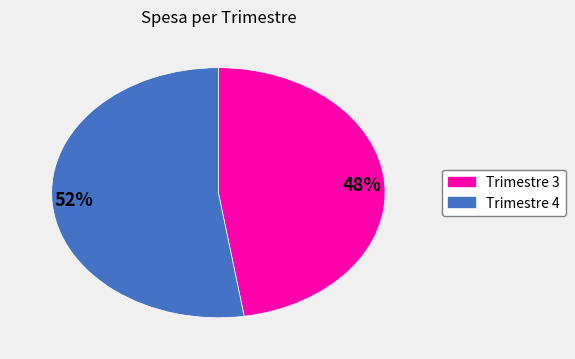

Does any single category account for the majority?

Yes